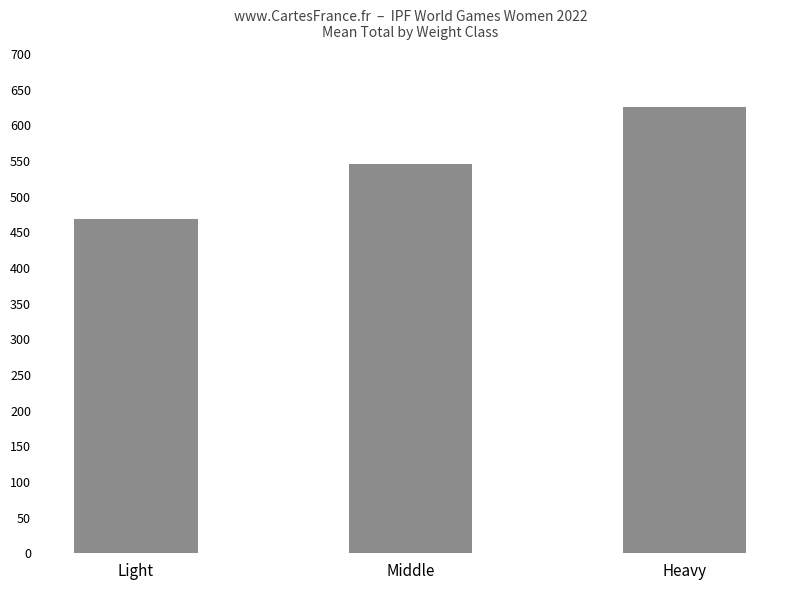

Rank the categories by value from lowest to highest.

Light, Middle, Heavy